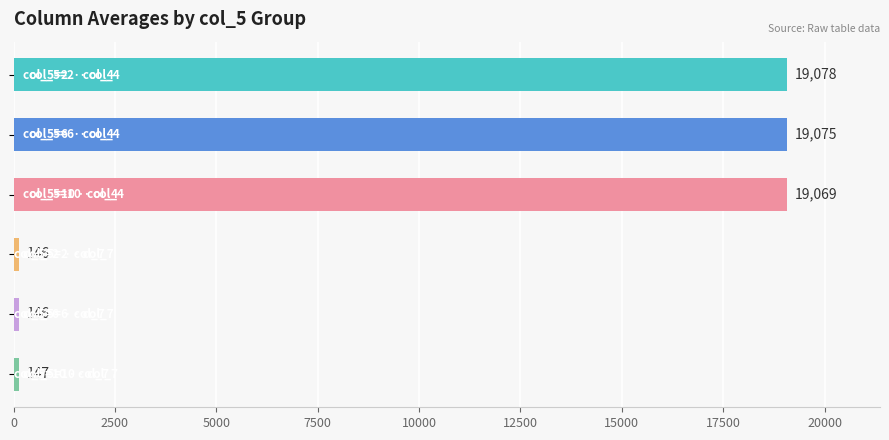

Does the chart contain any negative values?

No